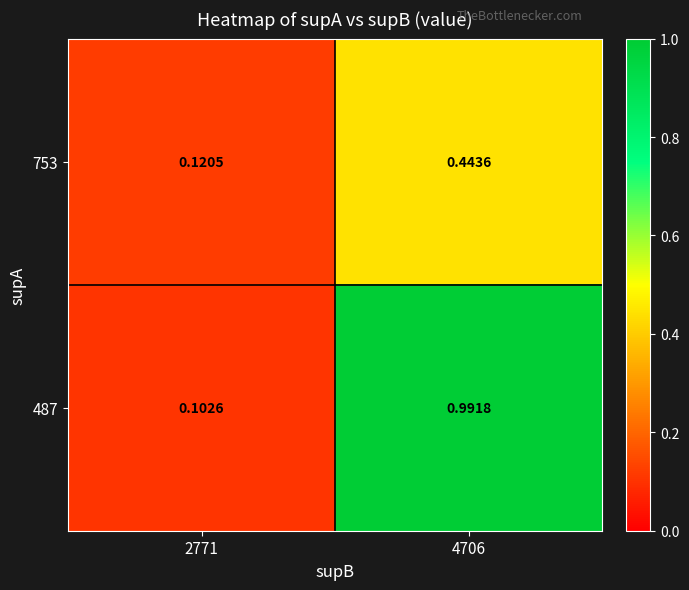

How many distinct data groups are displayed?

2